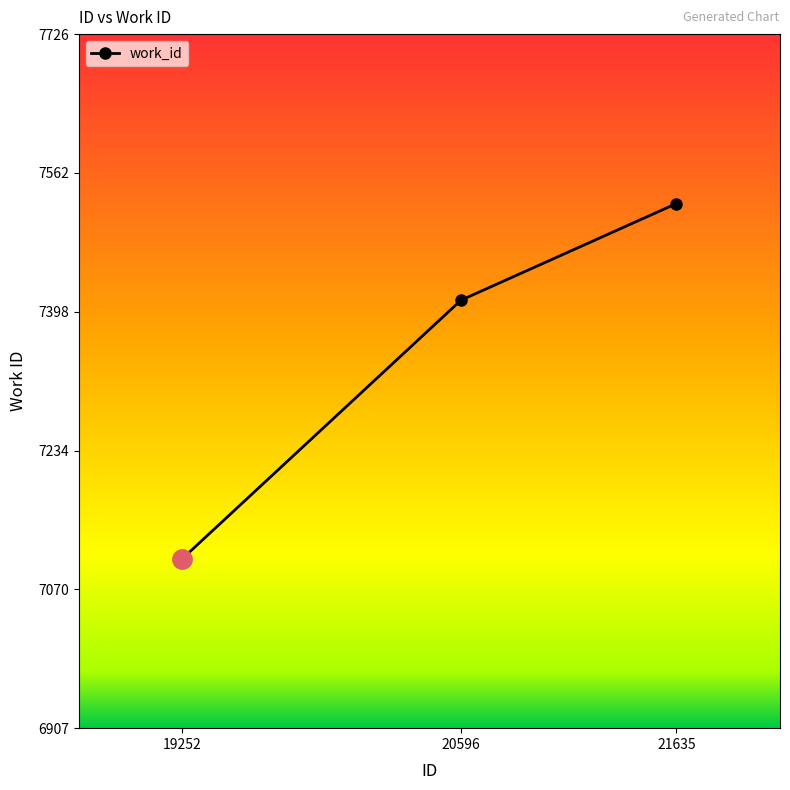

Reading right to left, what are all the values shown in this chart?

7526	7412	7107